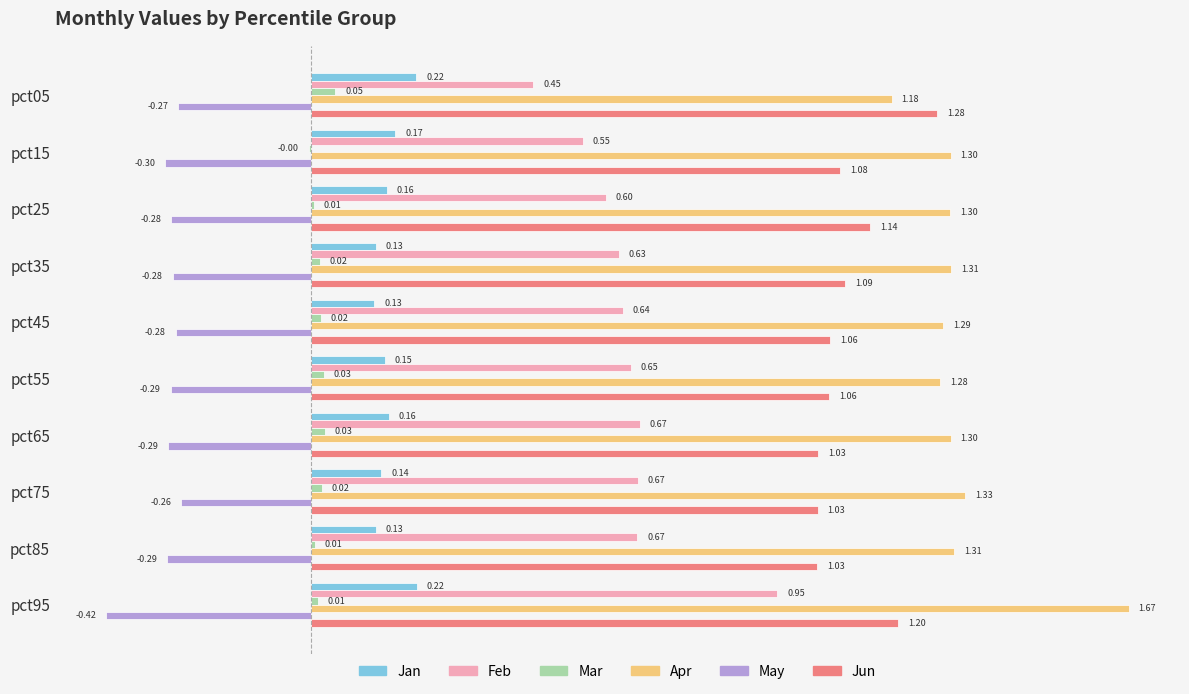

Is the value of Jun at pct75 greater than the value of Apr at pct05?

No